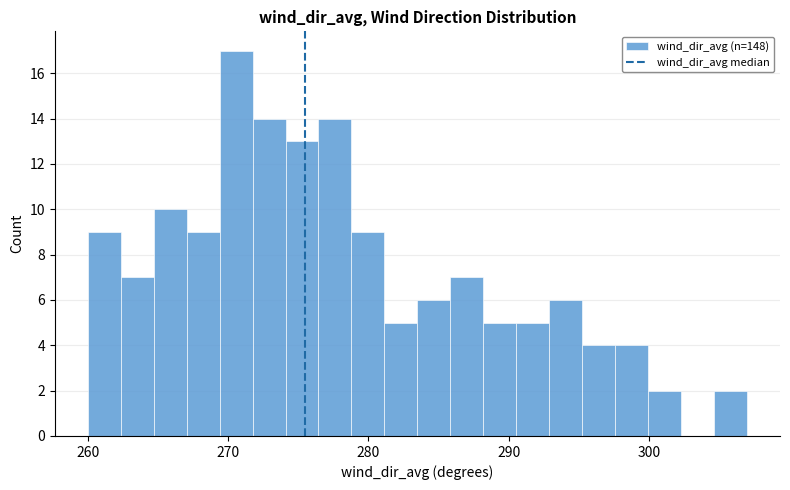

Read against the x-axis, roughly where is the centre of the tallest bar?

271